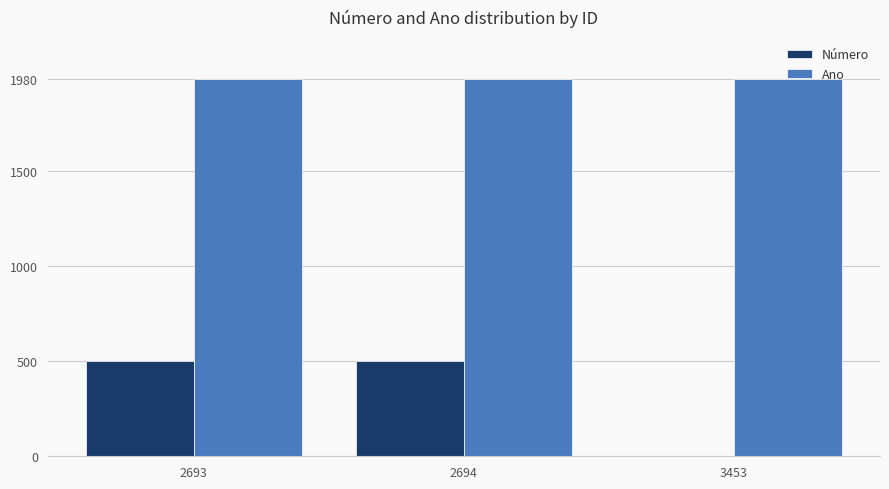

Which series changed the most between 2693 and 3453?

Número